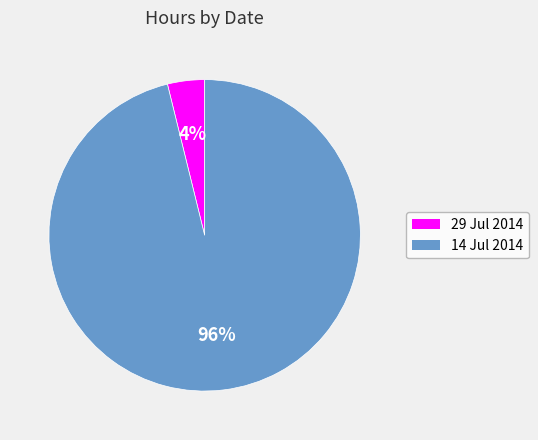

The 29 Jul 2014 slice represents 4% of the pie. True or false?

True